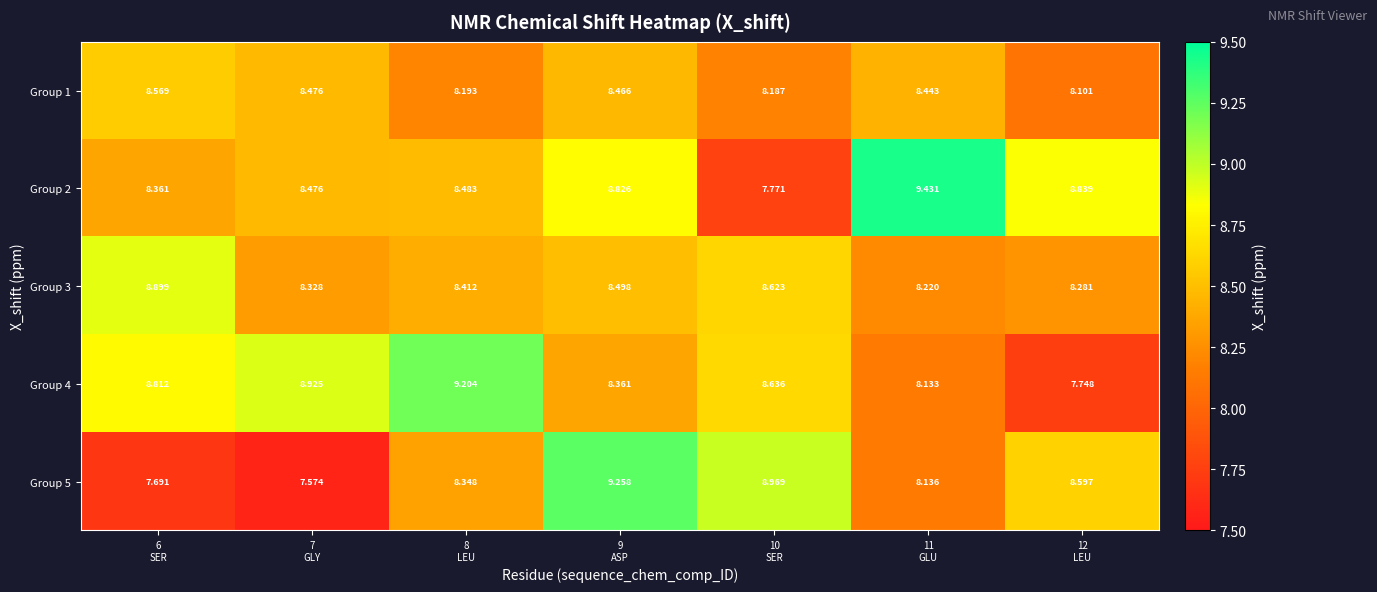

Which label corresponds to the smallest value in the chart?

7
GLY